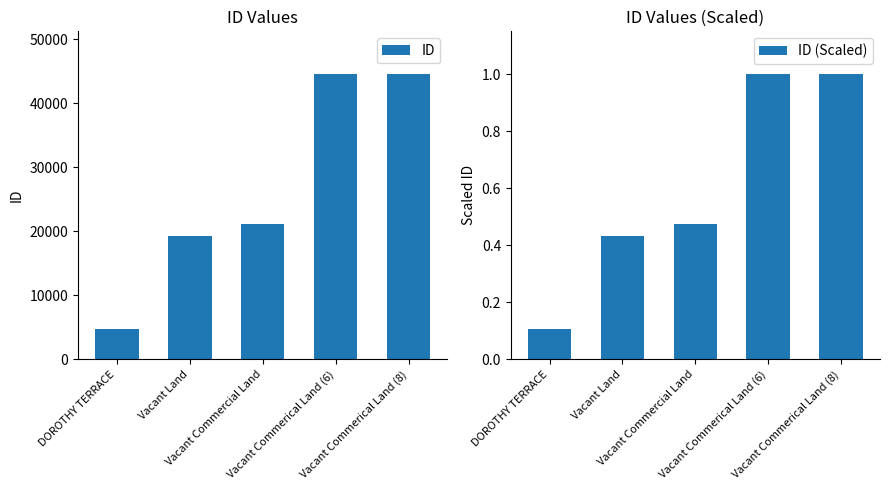

What is the label of the 3rd bar from the left?

Vacant Commercial Land